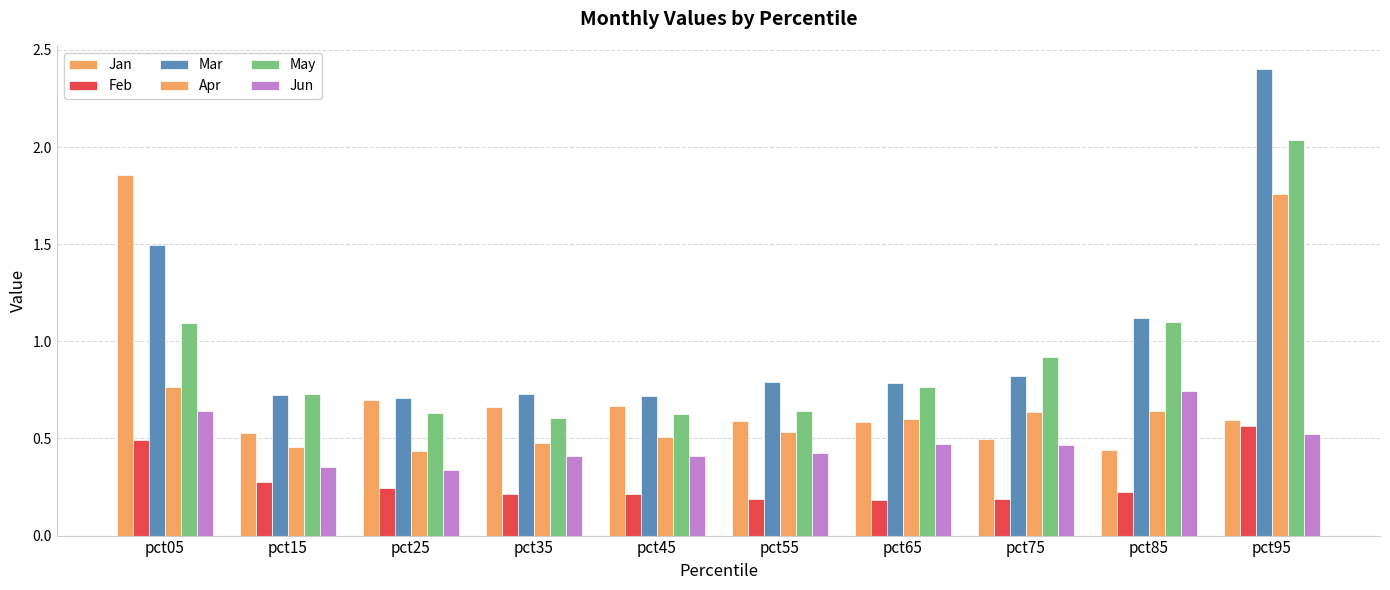

What is the spread (max minus min) of values at pct65?

0.6